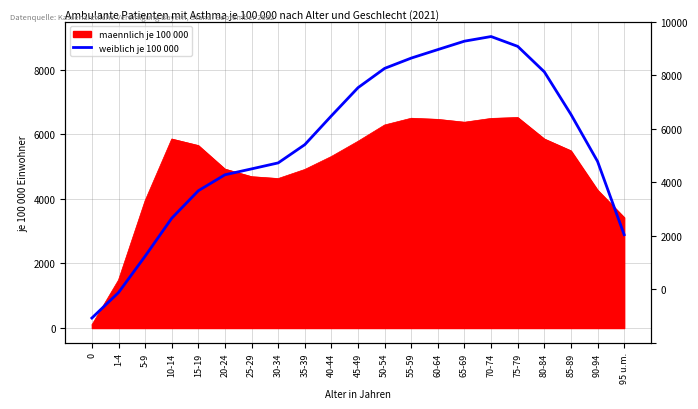

What position from the left is 5-9?

3